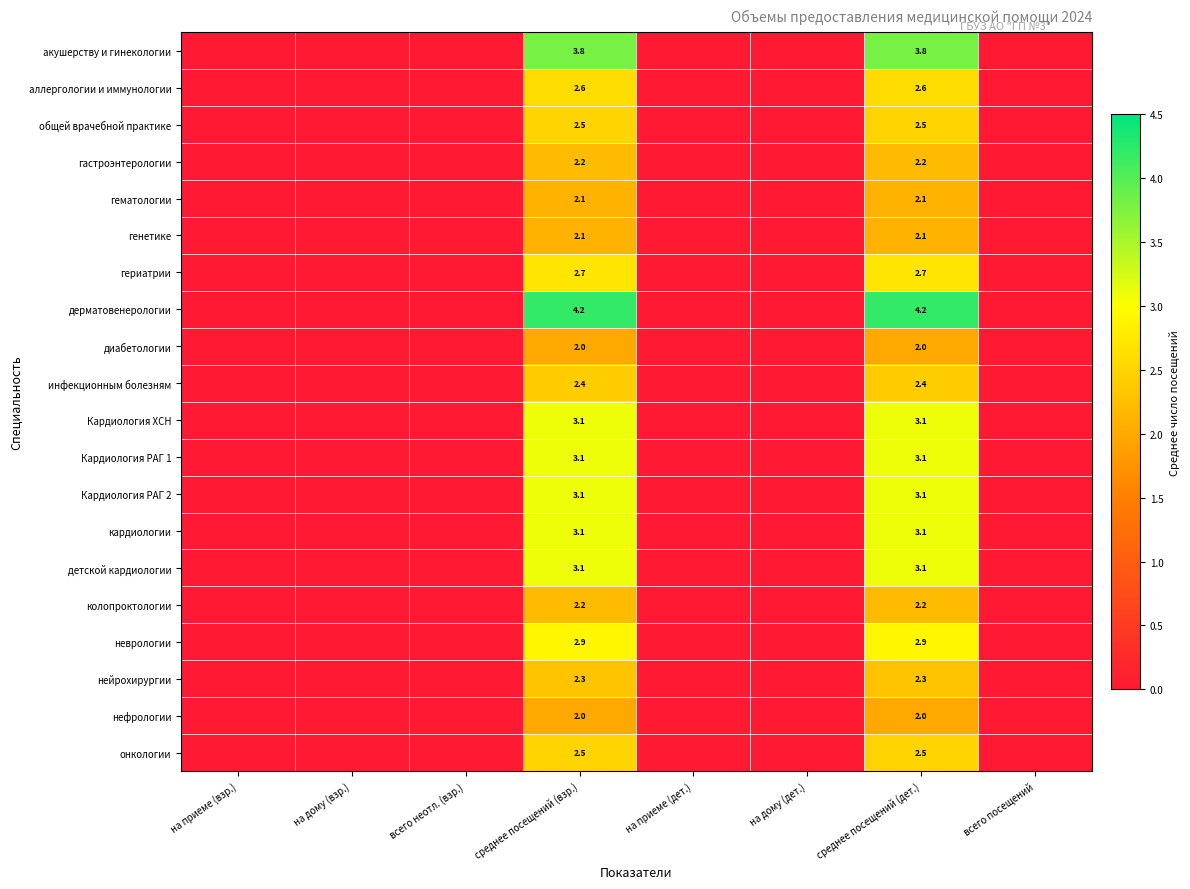

How many values in the Кардиология ХСН series exceed 0?

2